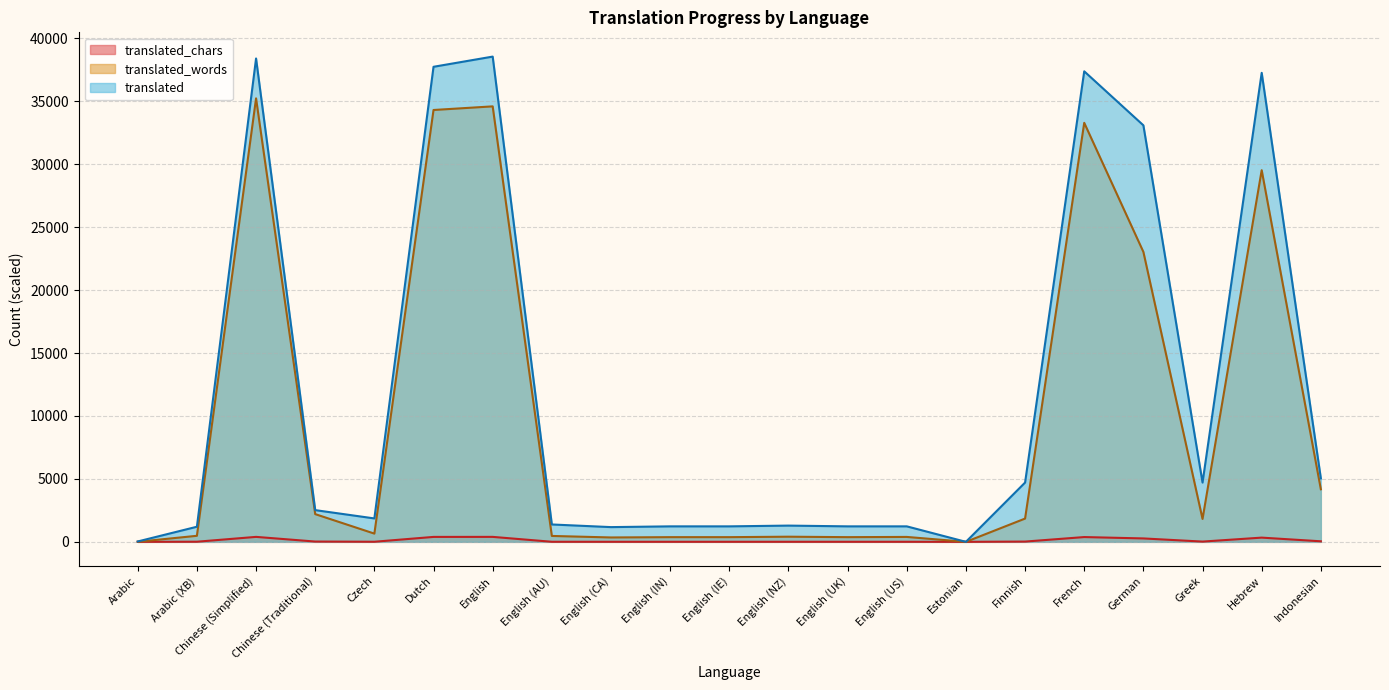

What is the approximate value of translated_words at English (NZ)?

408.0